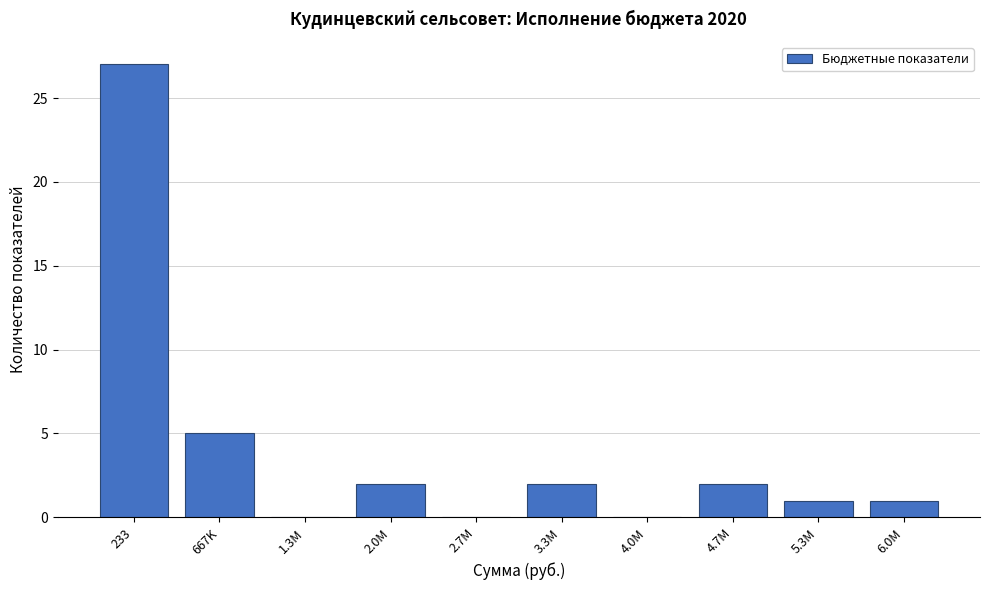

Reading right to left, extract all data points from this chart.

6.0M=1	5.3M=1	4.7M=2	4.0M=0	3.3M=2	2.7M=0	2.0M=2	1.3M=0	667K=5	233=27